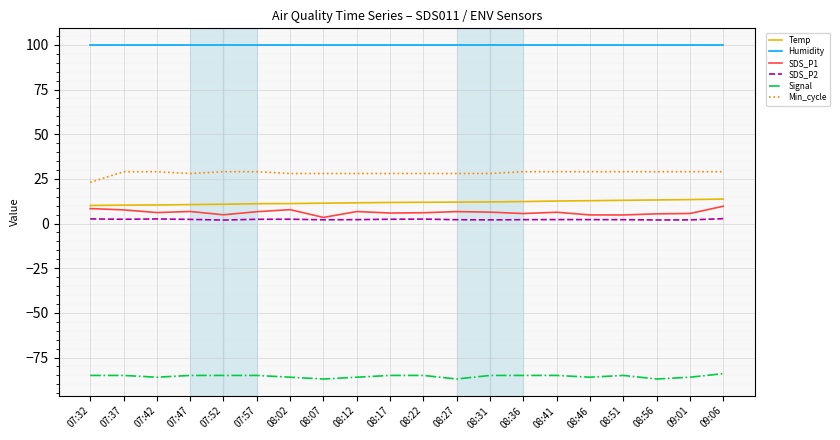

True or false: SDS_P2 and Humidity cross at least once.

False